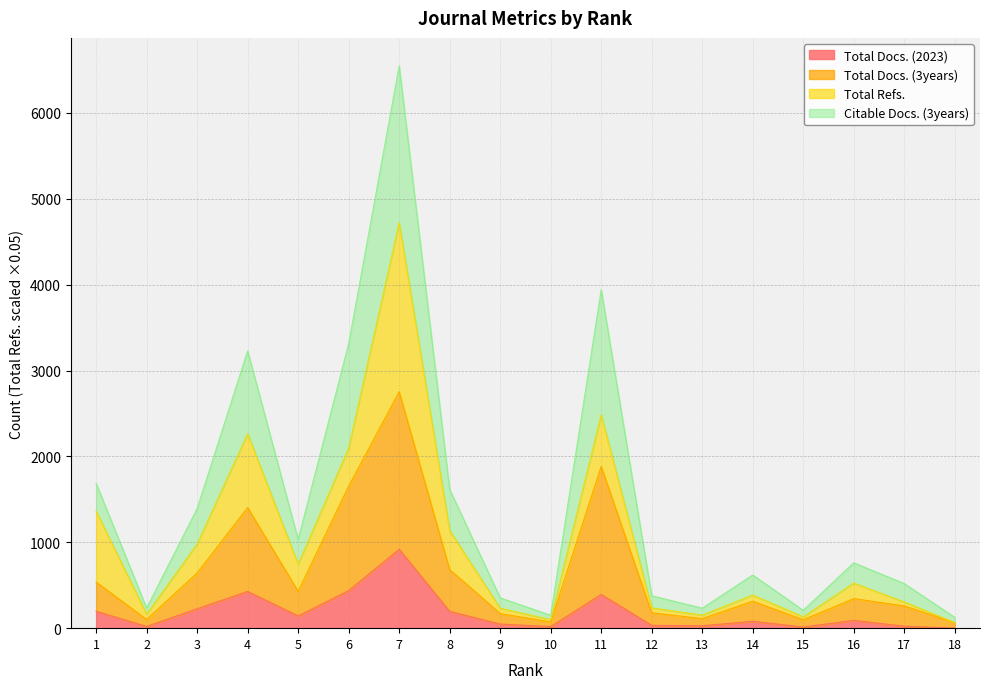

Where is the first local minimum for Total Docs. (3years)?

2